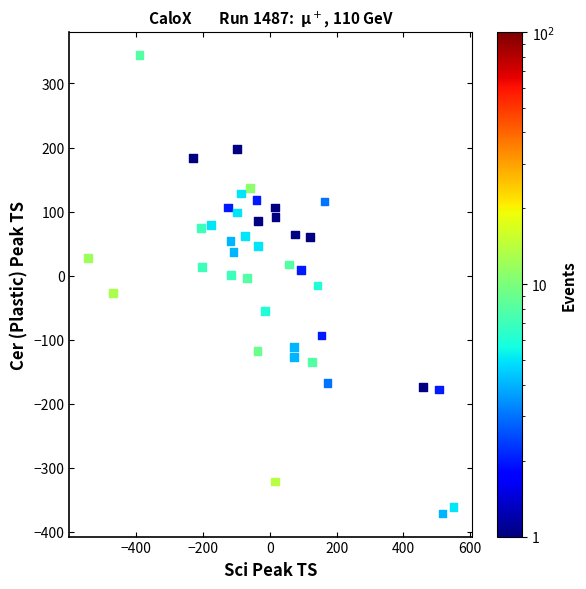

What is the range of X values (max minus min)?

1095.0